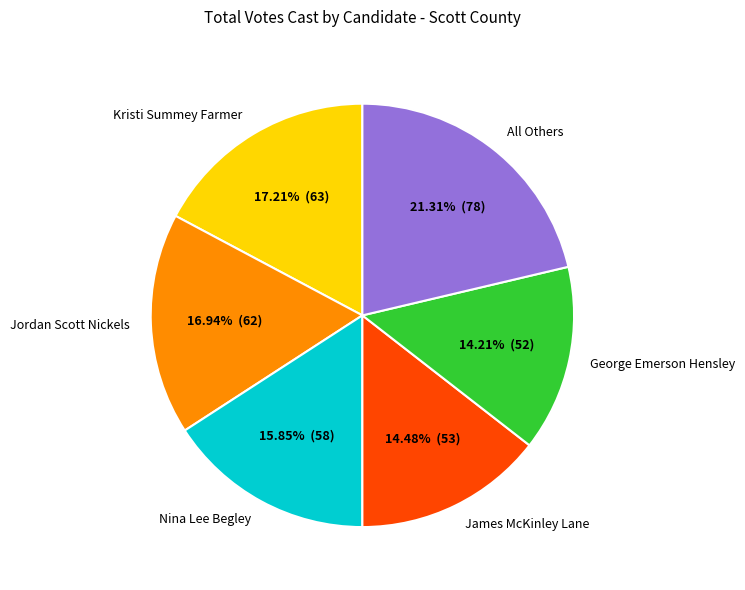

Does any single category account for the majority?

No